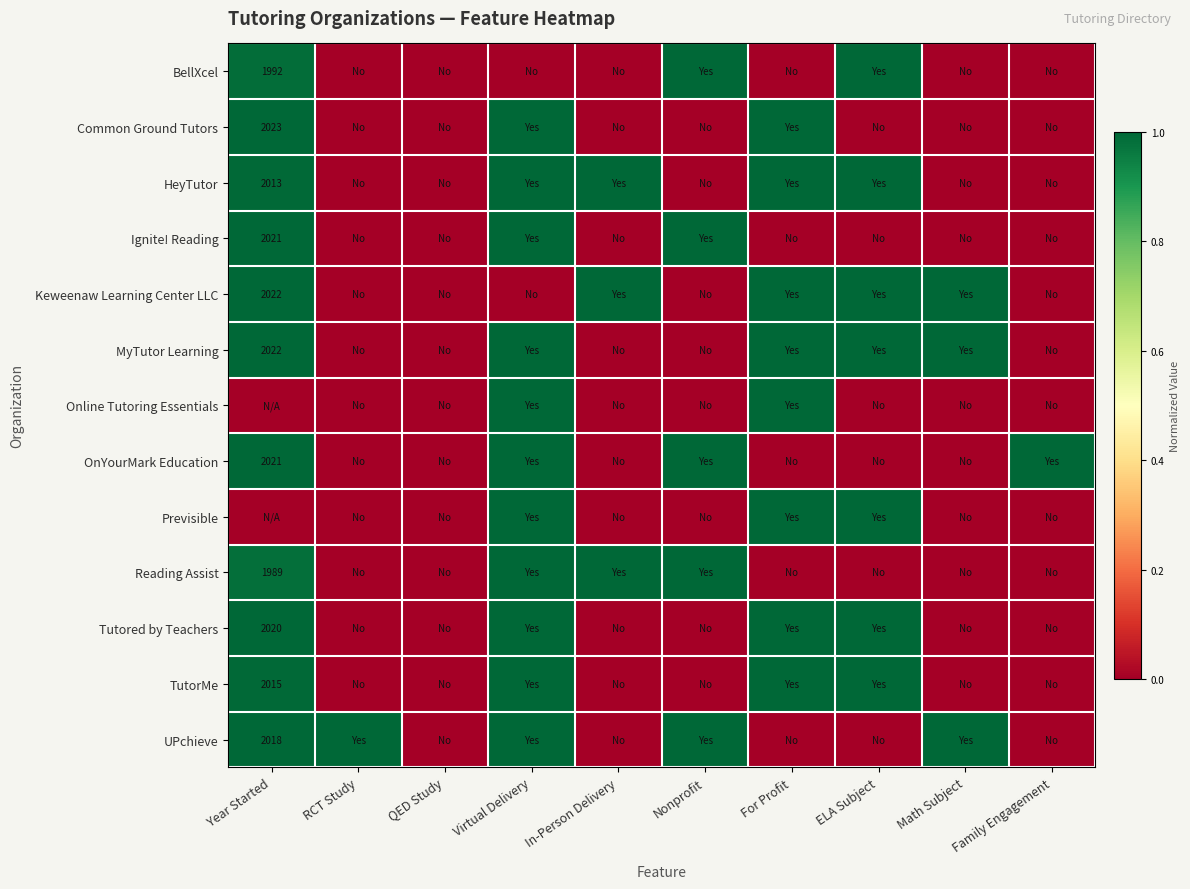

Is it true that Reading Assist equals 1989 at Year Started?

True